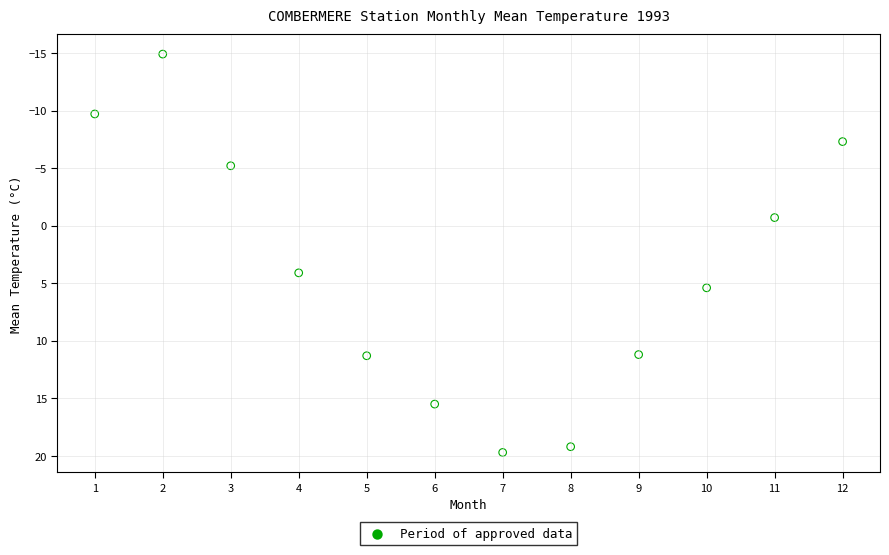

What Y value in the scatter plot is closest to 2?

4.1